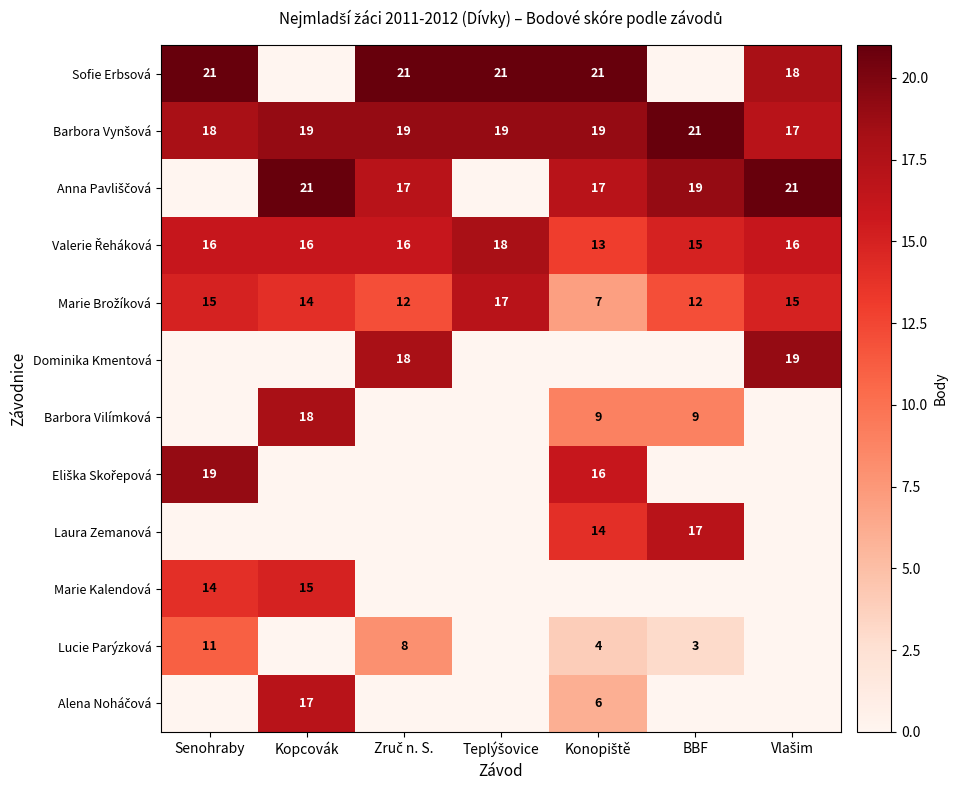

What is the minimum value for Eliška Skořepová?

16.0